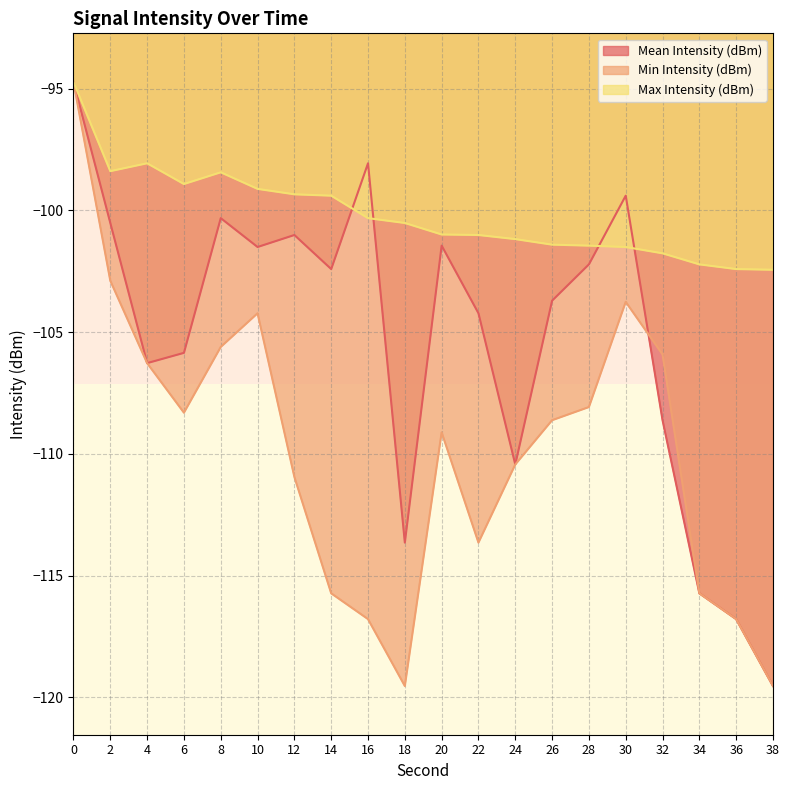

What are all the series names shown in the legend?

Mean Intensity (dBm), Min Intensity (dBm), Max Intensity (dBm)